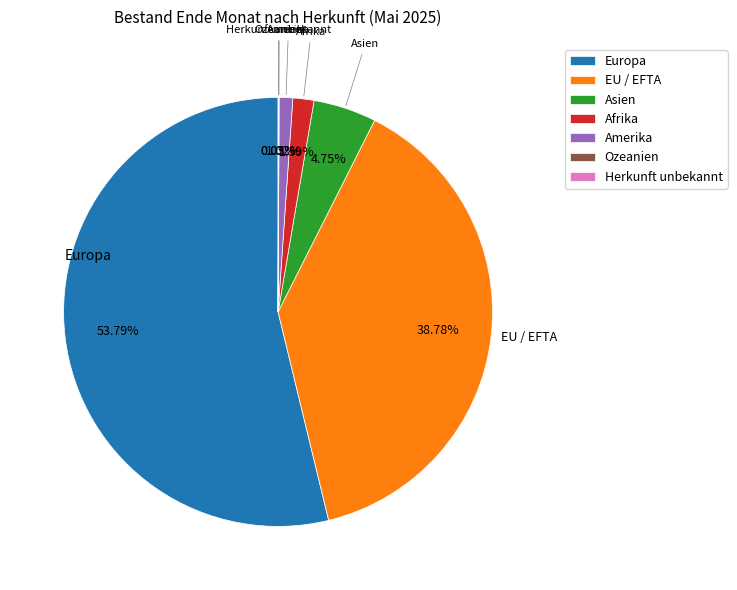

Combined, do Europa and Asien account for over 50%?

Yes